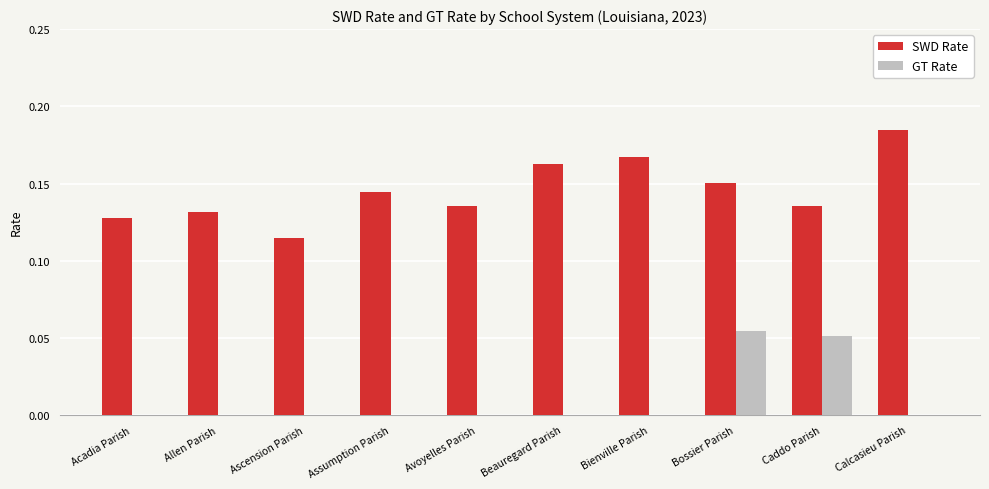

Is it true that GT Rate equals 0.0 at Assumption Parish?

True